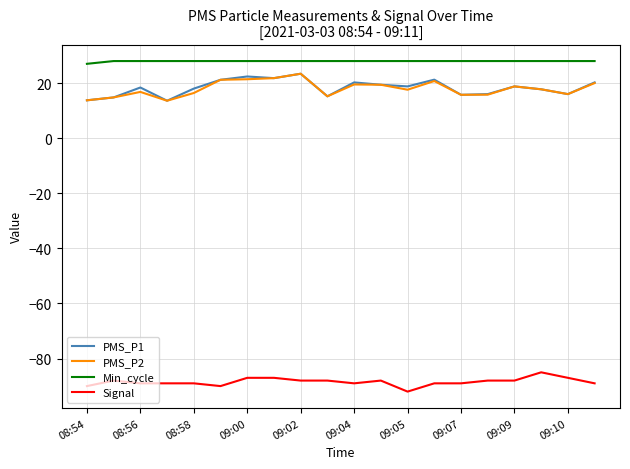

What is the maximum value for PMS_P2?

23.4